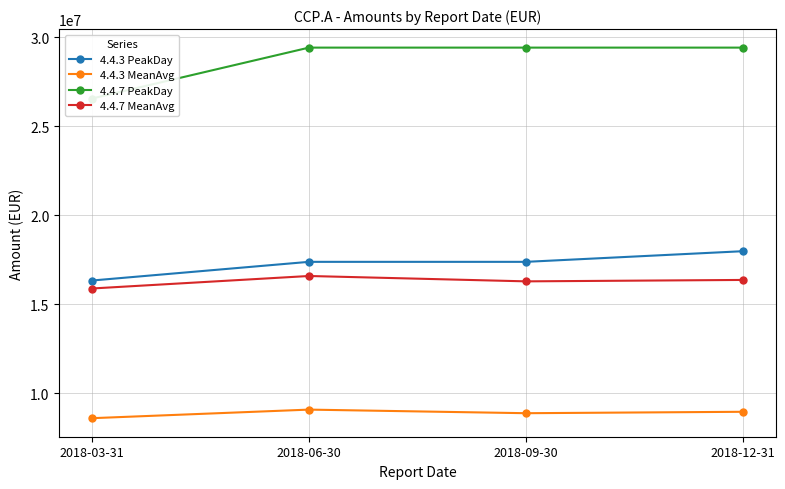

At which category is the sum across all series the highest?

2018-12-31